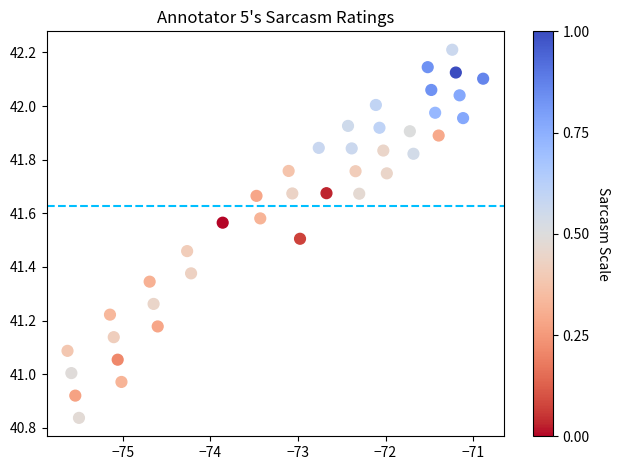

What is the range of X values (max minus min)?

4.7